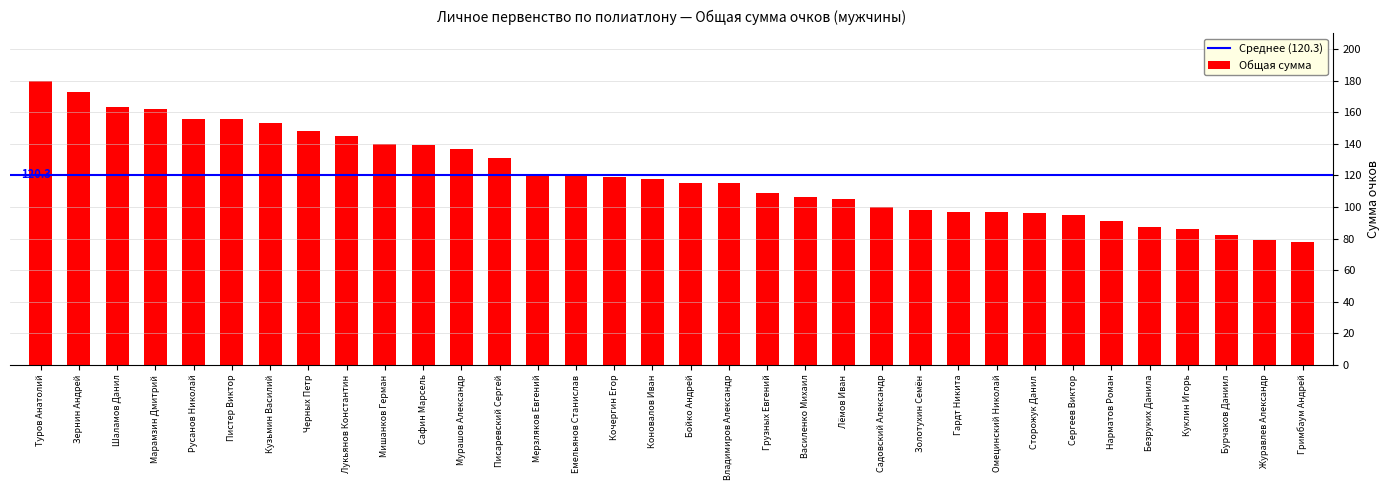

How many bars are there in total?

34